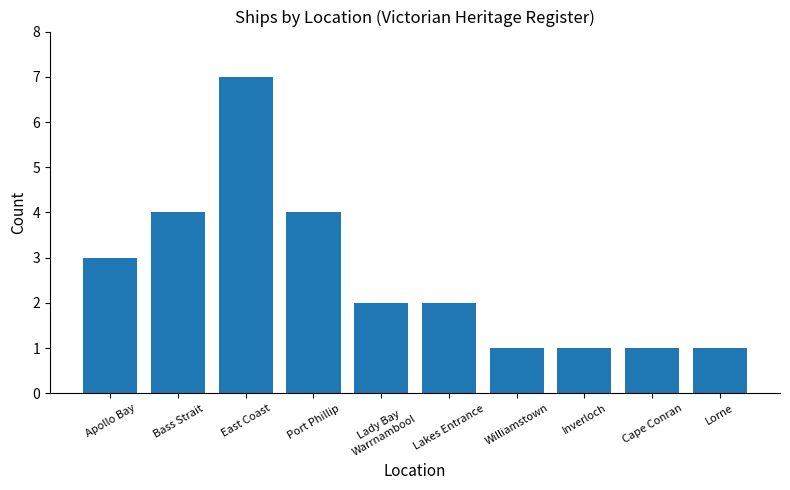

Is it true that the value at Lakes Entrance is 1?

False